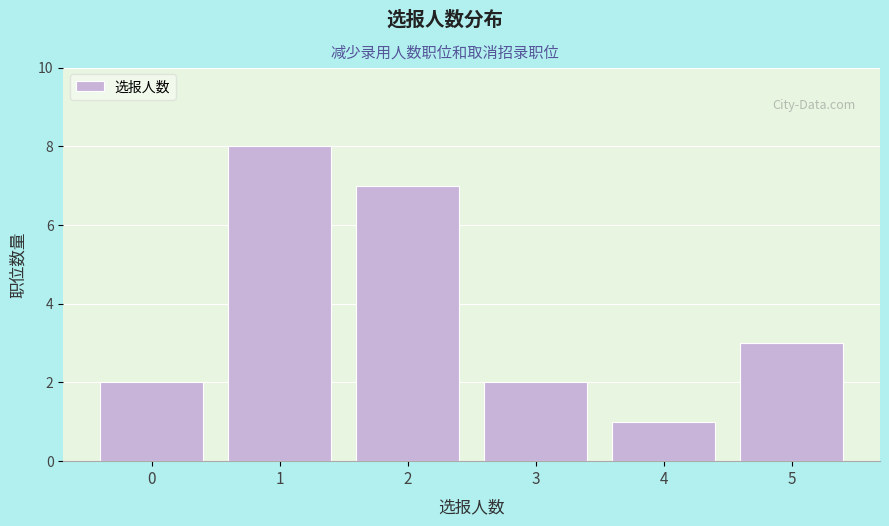

Reading left to right, extract all data points from this chart.

0=2	1=8	2=7	3=2	4=1	5=3